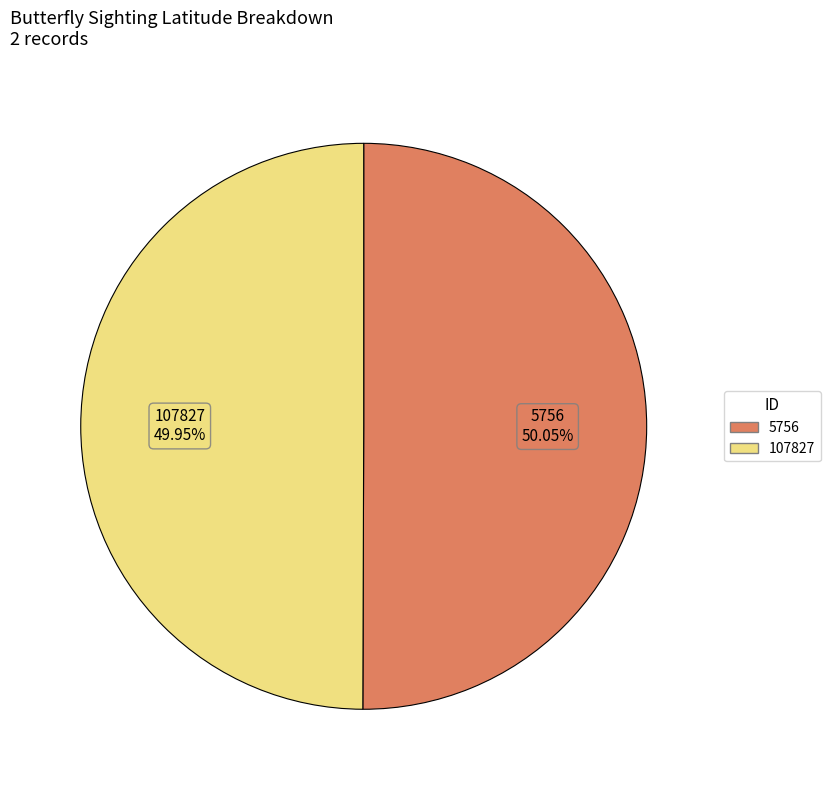

Is there any slice that represents more than half of the pie?

Yes